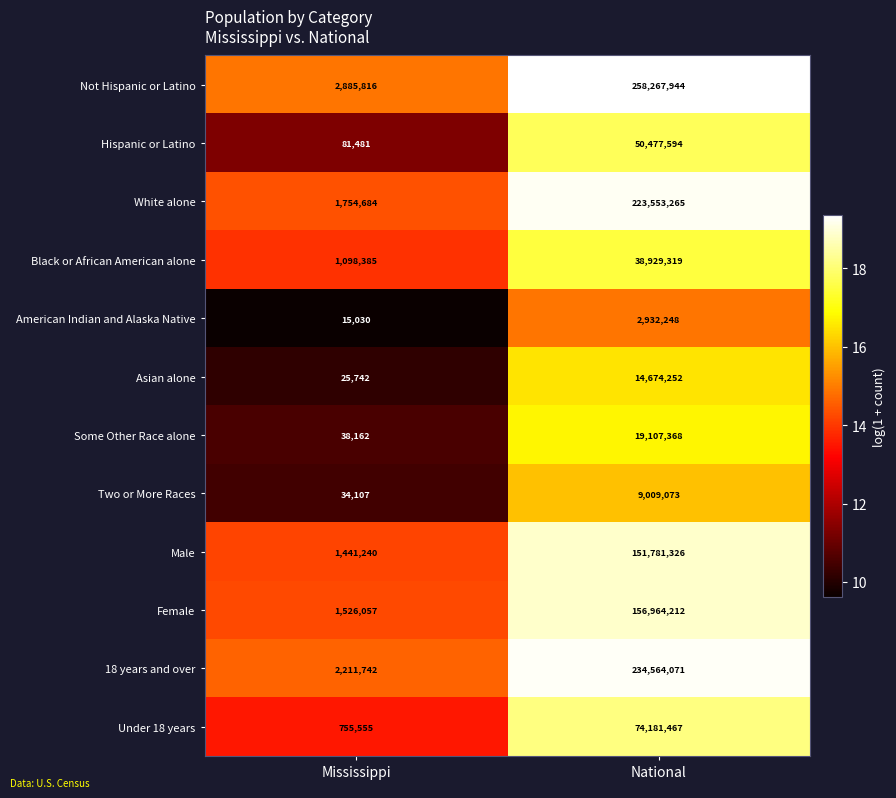

Is the value of Asian alone at Mississippi greater than the value of Black or African American alone at Mississippi?

No